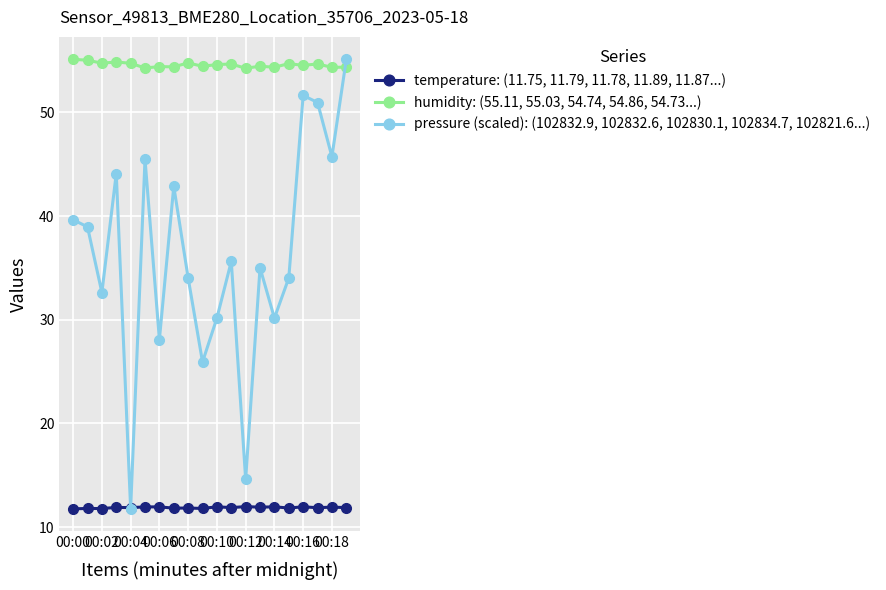

What is the value of the pressure (scaled): (102832.9, 102832.6, 102830.1, 102834.7, 102821.6...) point at the 10th from the left?

25.9